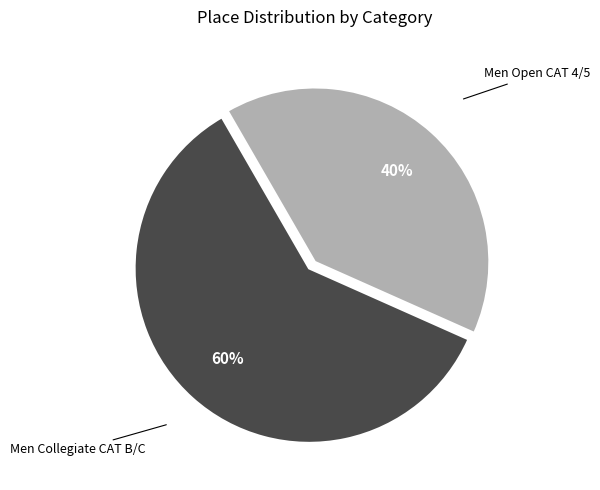

Rank the categories by value from lowest to highest.

Men Open CAT 4/5, Men Collegiate CAT B/C